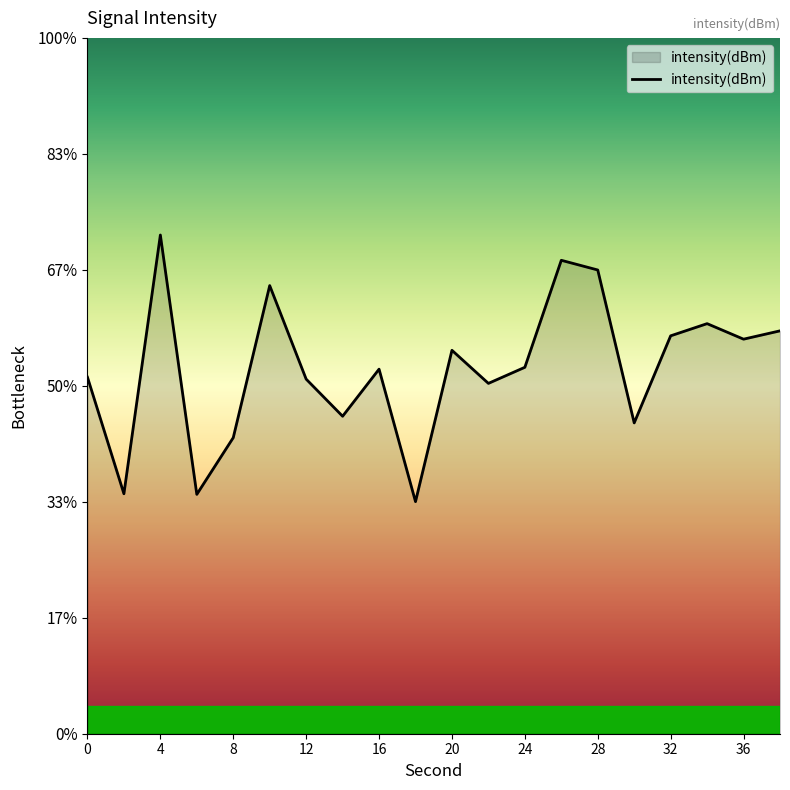

Reading left to right, extract all data points from this chart.

-123.9	-125.9	-121.4	-125.9	-124.9	-122.3	-123.9	-124.5	-123.7	-126.0	-123.4	-124.0	-123.7	-121.8	-122.0	-124.6	-123.1	-122.9	-123.2	-123.1